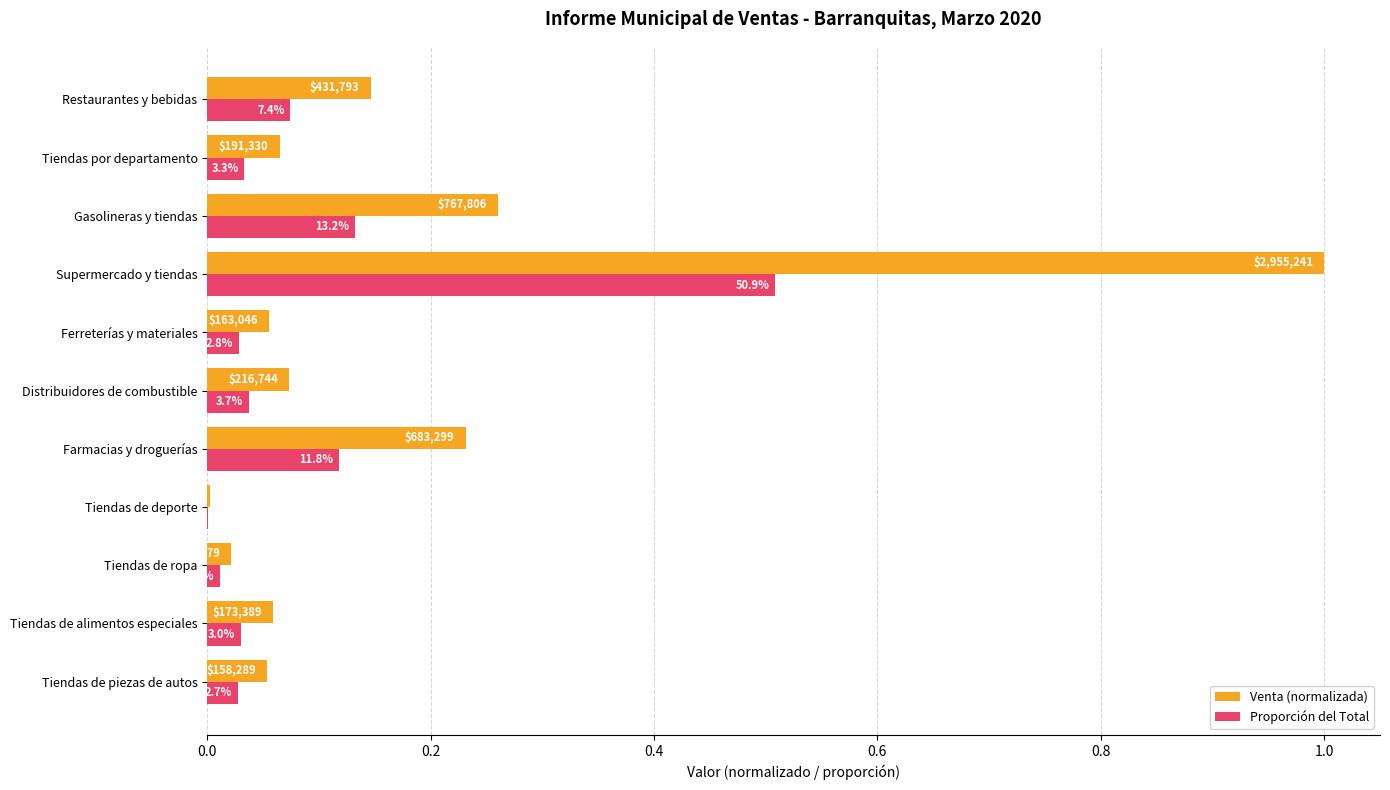

What are all the series names shown in the legend?

Venta (normalizada), Proporción del Total